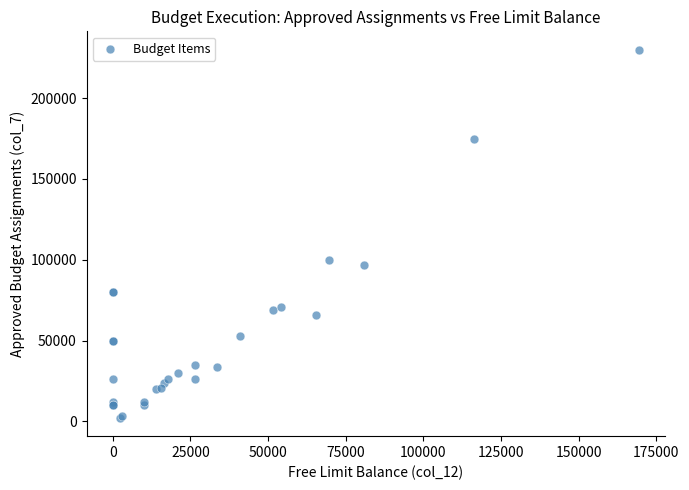

What Y value in the scatter plot is closest to 116100?

100000